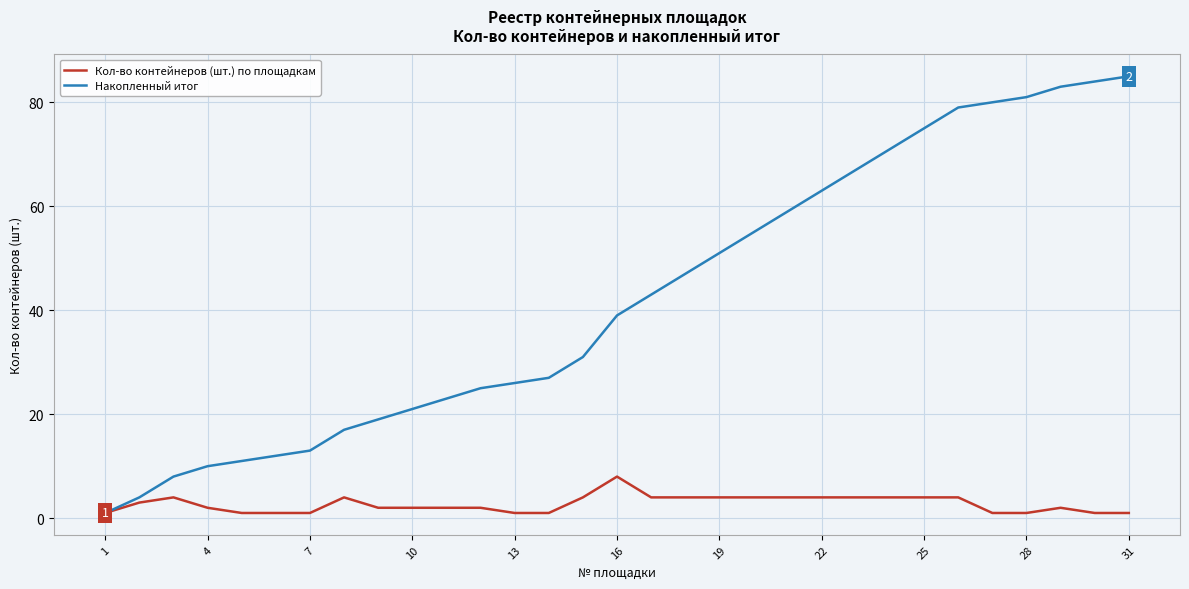

Which series has the largest range (max minus min)?

Накопленный итог